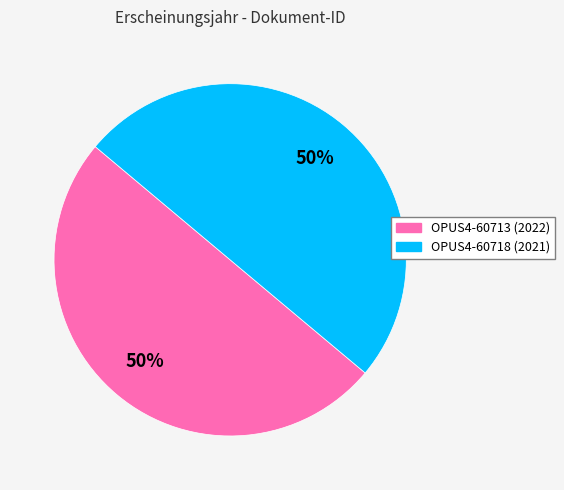

The OPUS4-60713 slice represents 59% of the pie. True or false?

False